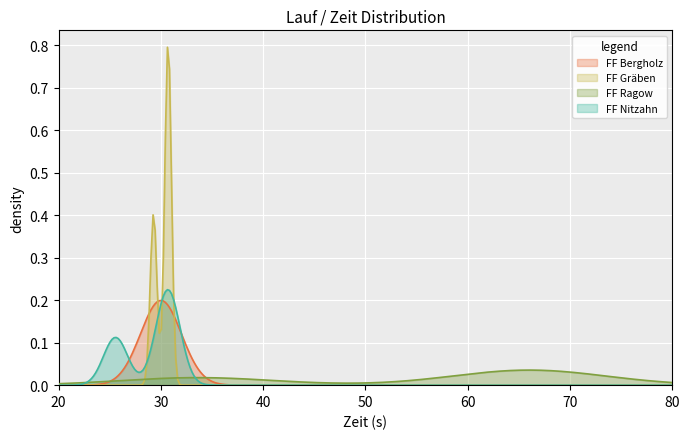

What is the value of the FF Nitzahn point at the 2nd from the left?

2